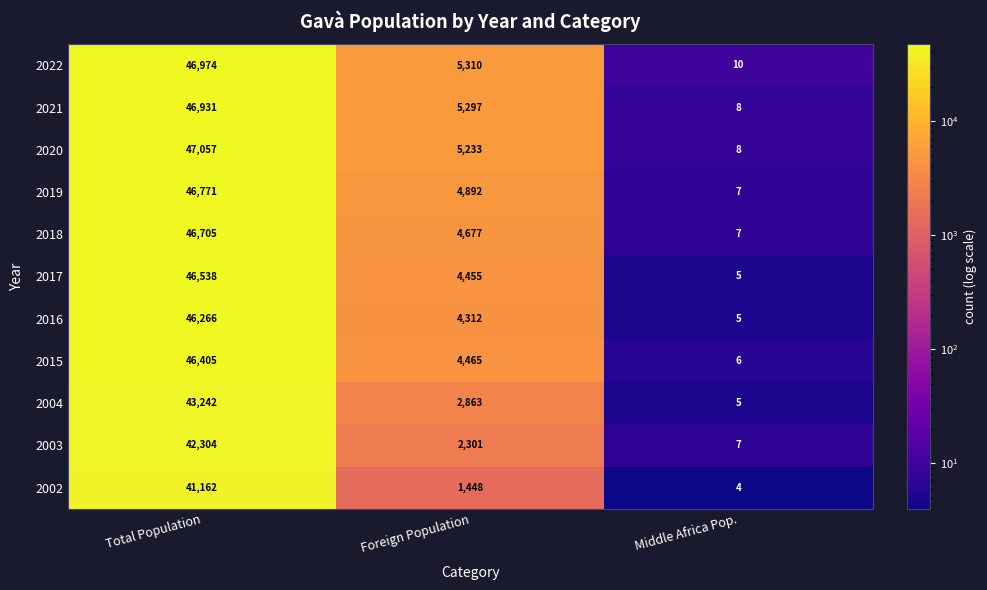

Where does the 2022 series first go above 5310?

Total Population